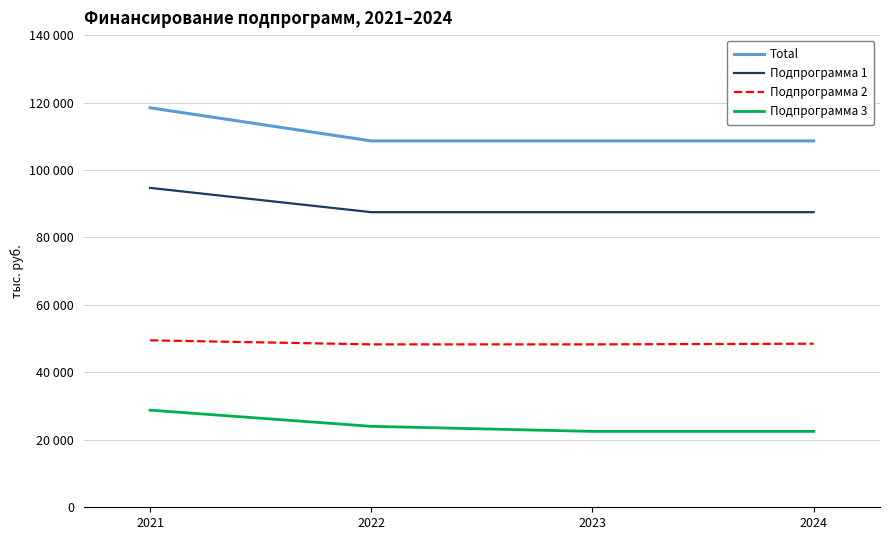

Is this an area chart (filled region under the line)?

No